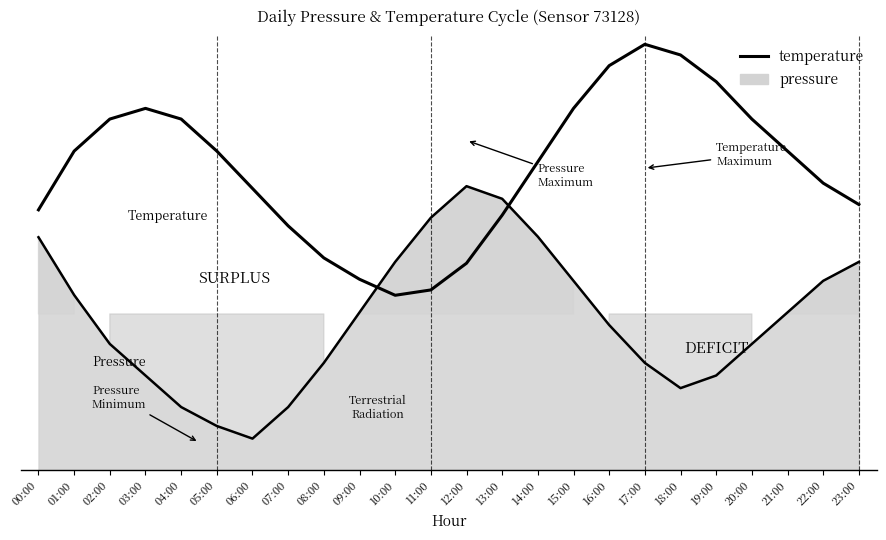

Does the chart have visible grid lines?

No